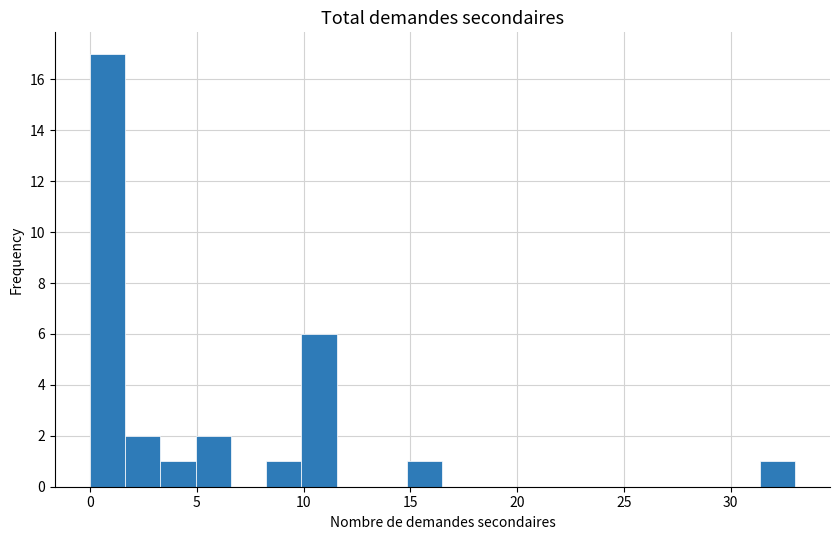

Read against the x-axis, roughly where is the centre of the tallest bar?

1.0